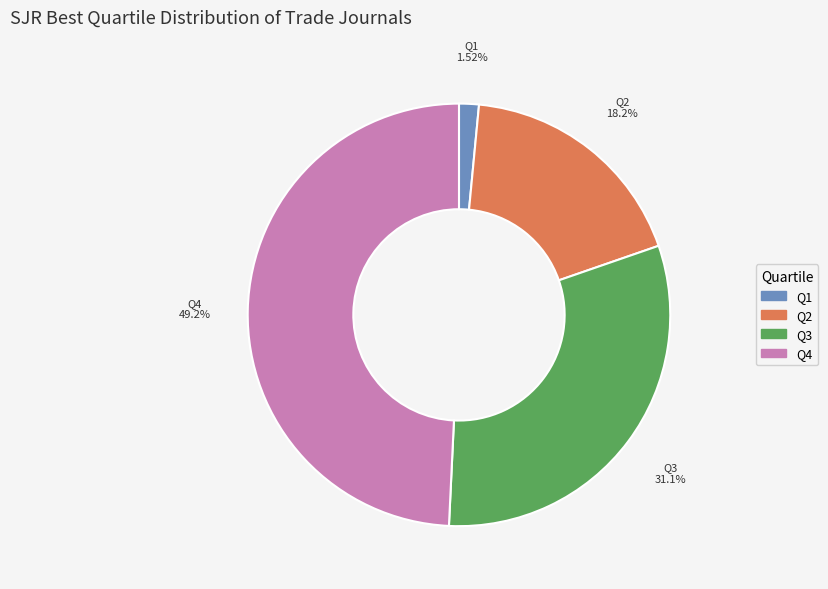

To the nearest percent, what is the average slice percentage?

25%